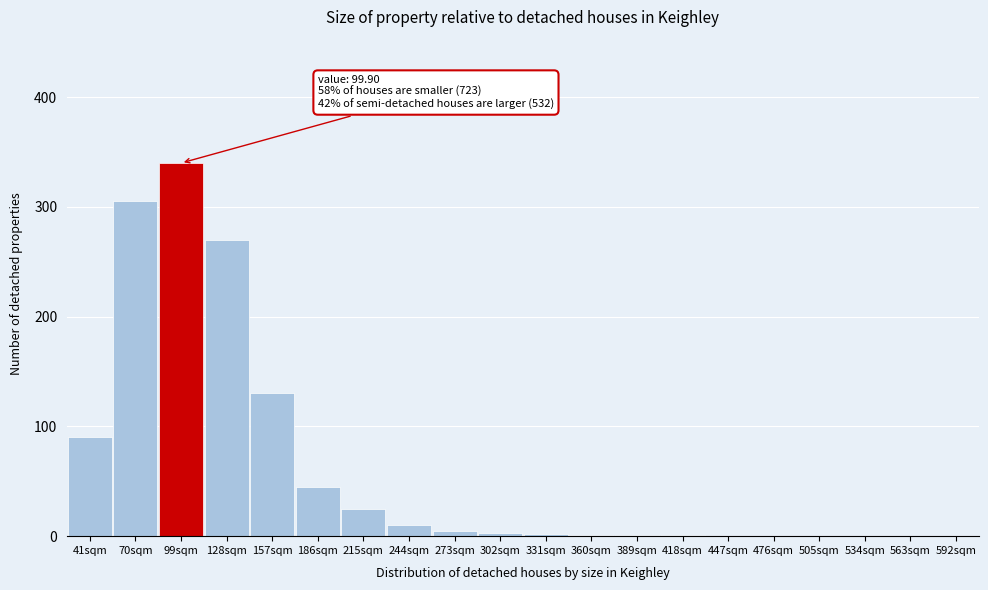

What is the sum of all values?

1228